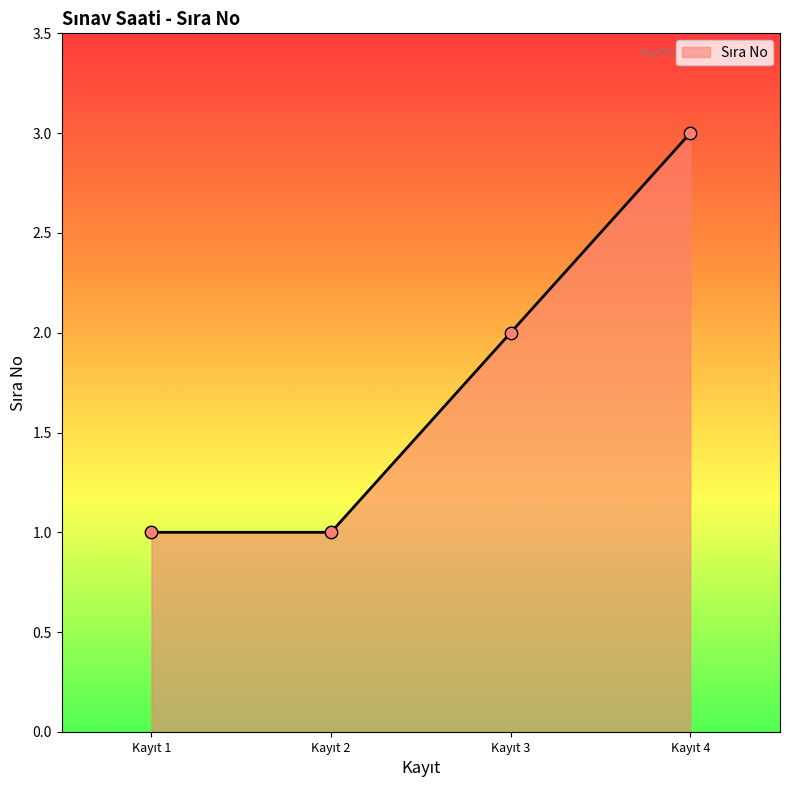

True or false: the data has more than 1 interior local peaks.

False